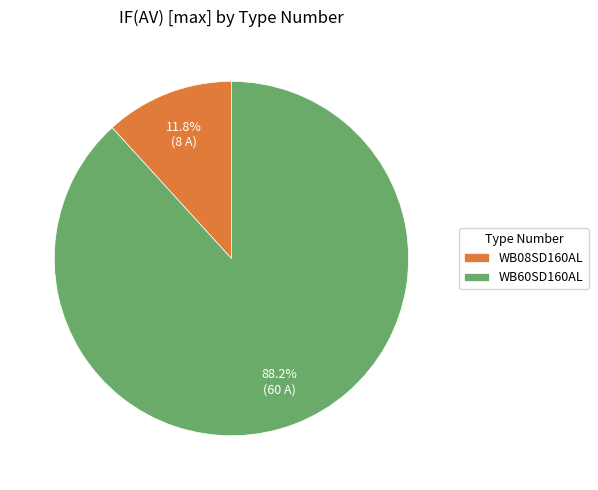

Approximately how many times larger is the value at WB08SD160AL compared to WB60SD160AL?

0.1